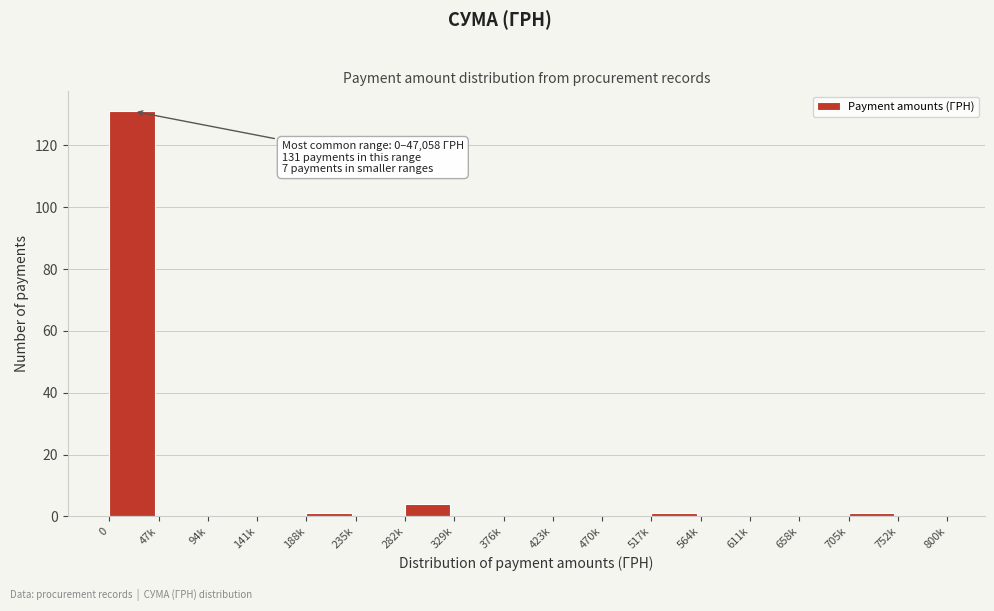

Reading right to left, list all the values displayed in this chart.

752k=0	705k=1	658k=0	611k=0	564k=0	517k=1	470k=0	423k=0	376k=0	329k=0	282k=4	235k=0	188k=1	141k=0	94k=0	47k=0	0=131